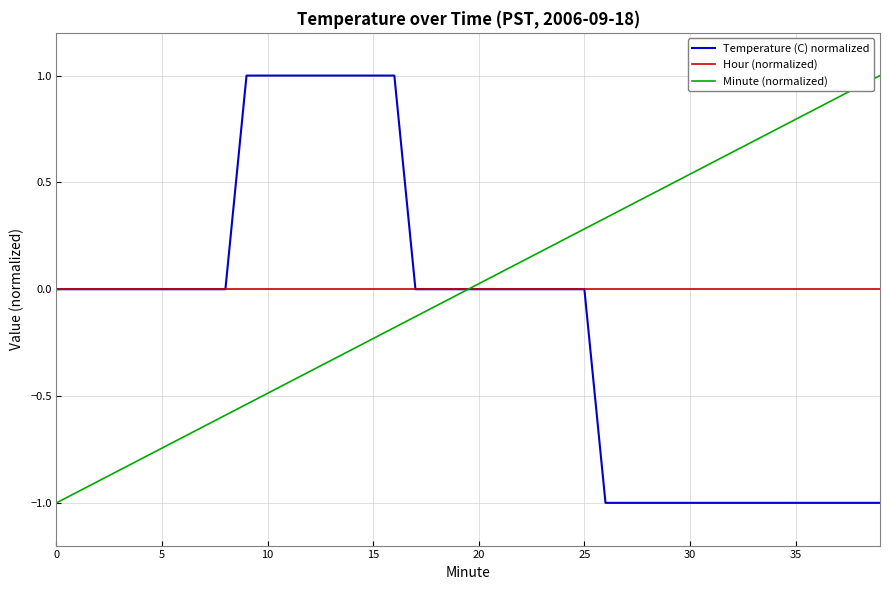

Which series ends up on top after the final intersection of Minute (normalized) and Hour (normalized)?

Minute (normalized)